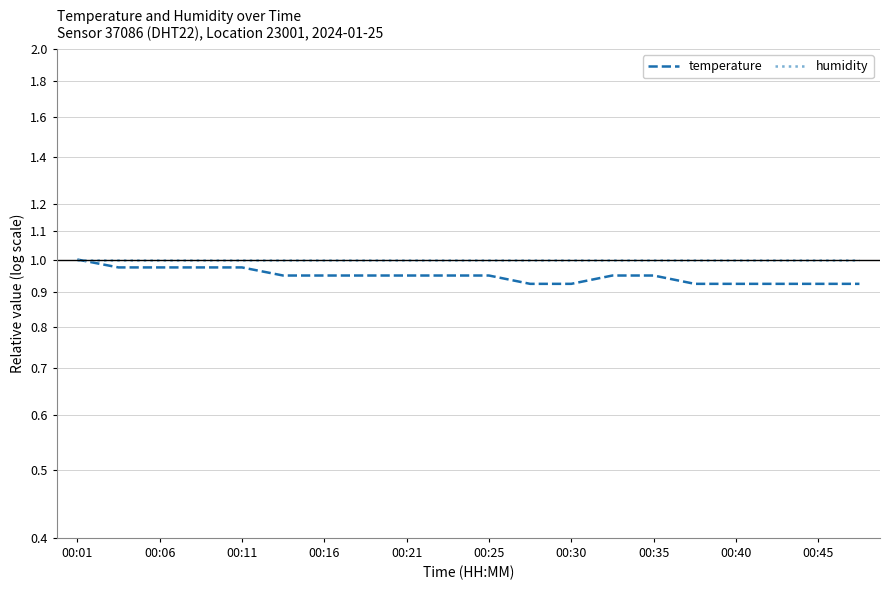

At 00:16, list the series in order from smallest to largest.

temperature, humidity